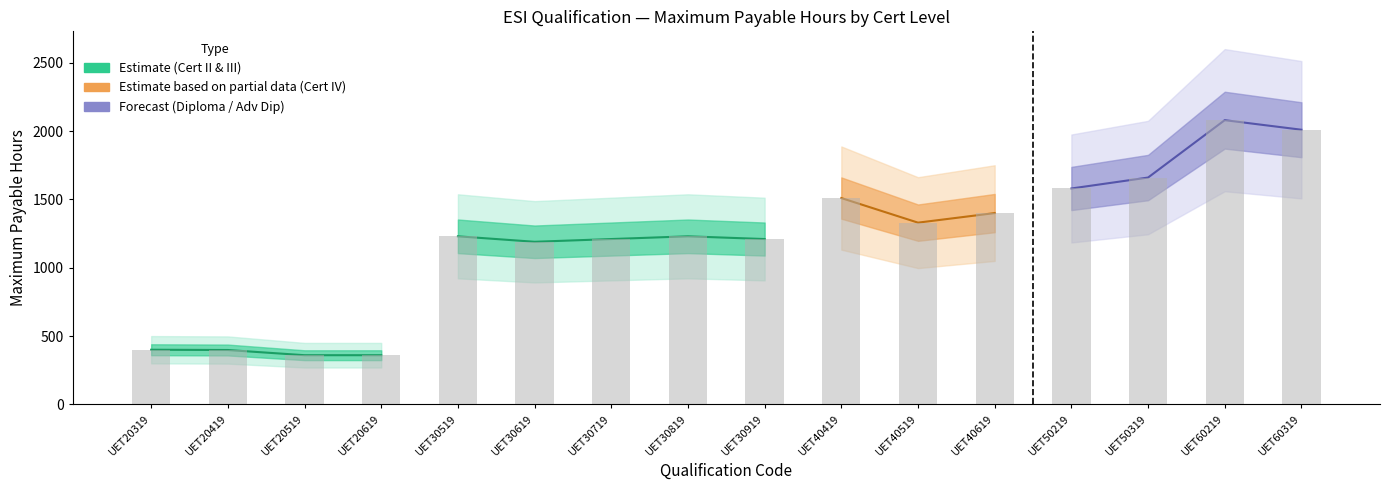

Where does the data first go above 1230?

UET40419